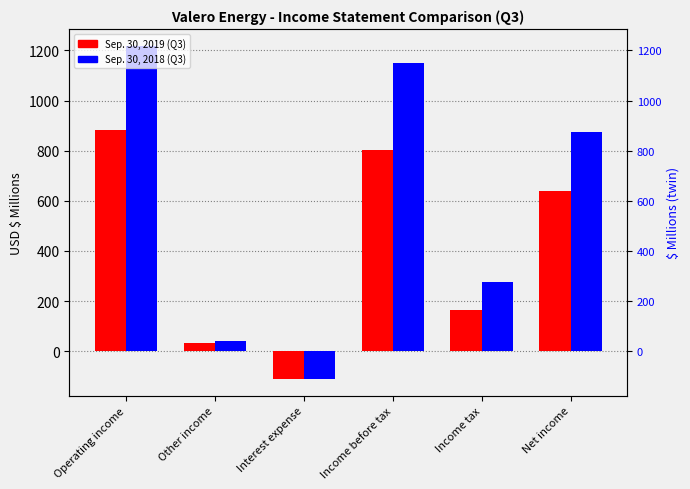

Is it true that Sep. 30, 2019 (Q3) equals 881 at Operating income?

True